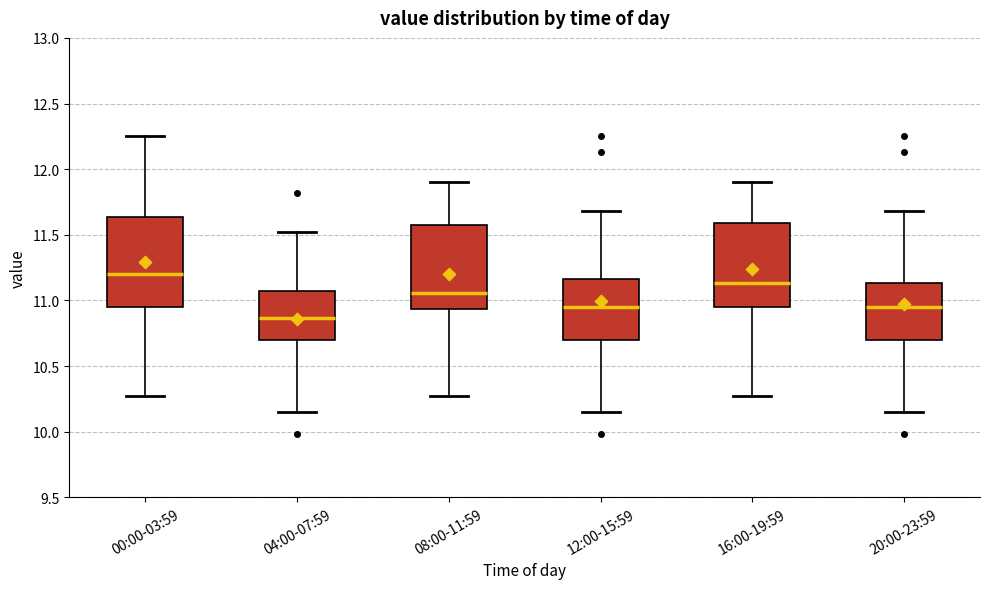

Reading left to right, transcribe this box plot: for each box, give where its median line is, the range the box spans, and where its two whiskers end, as read against the y-axis. The values are not printed on the chart, so give them approximately, as read against the axis.

00:00-03:59: median 11.20, box 10.95 to 11.65, whiskers 10.25 to 12.25
04:00-07:59: median 10.85, box 10.70 to 11.05, whiskers 10.15 to 11.50
08:00-11:59: median 11.05, box 10.95 to 11.60, whiskers 10.25 to 11.90
12:00-15:59: median 10.95, box 10.70 to 11.15, whiskers 10.15 to 11.70
16:00-19:59: median 11.15, box 10.95 to 11.60, whiskers 10.25 to 11.90
20:00-23:59: median 10.95, box 10.70 to 11.15, whiskers 10.15 to 11.70